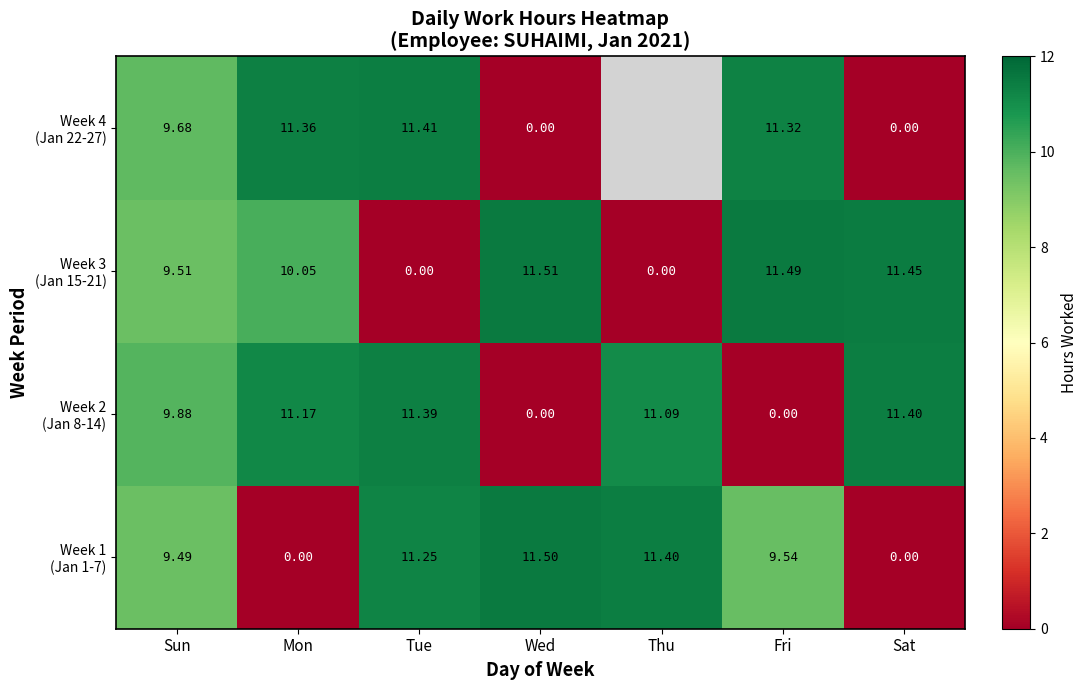

Is it true that Week 4 (Jan 22-27) equals 19.1 at Mon?

False